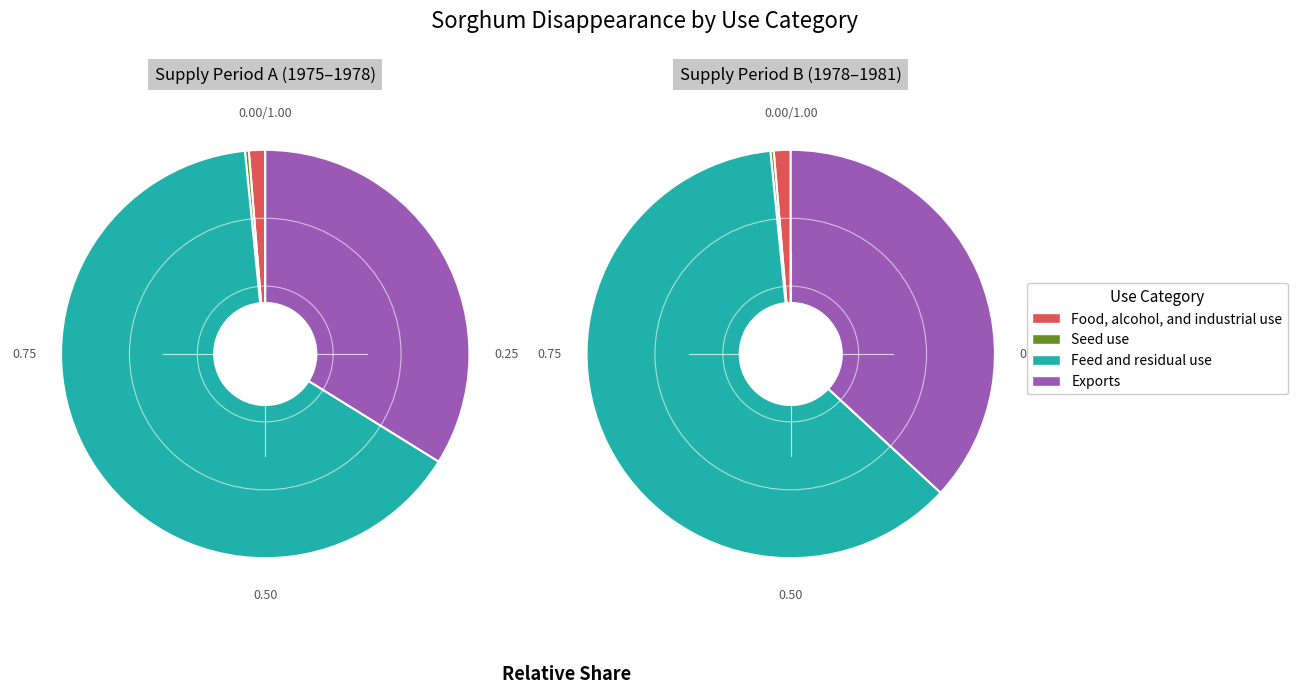

True or false: 1979/80 accounts for 11% of the total.

False